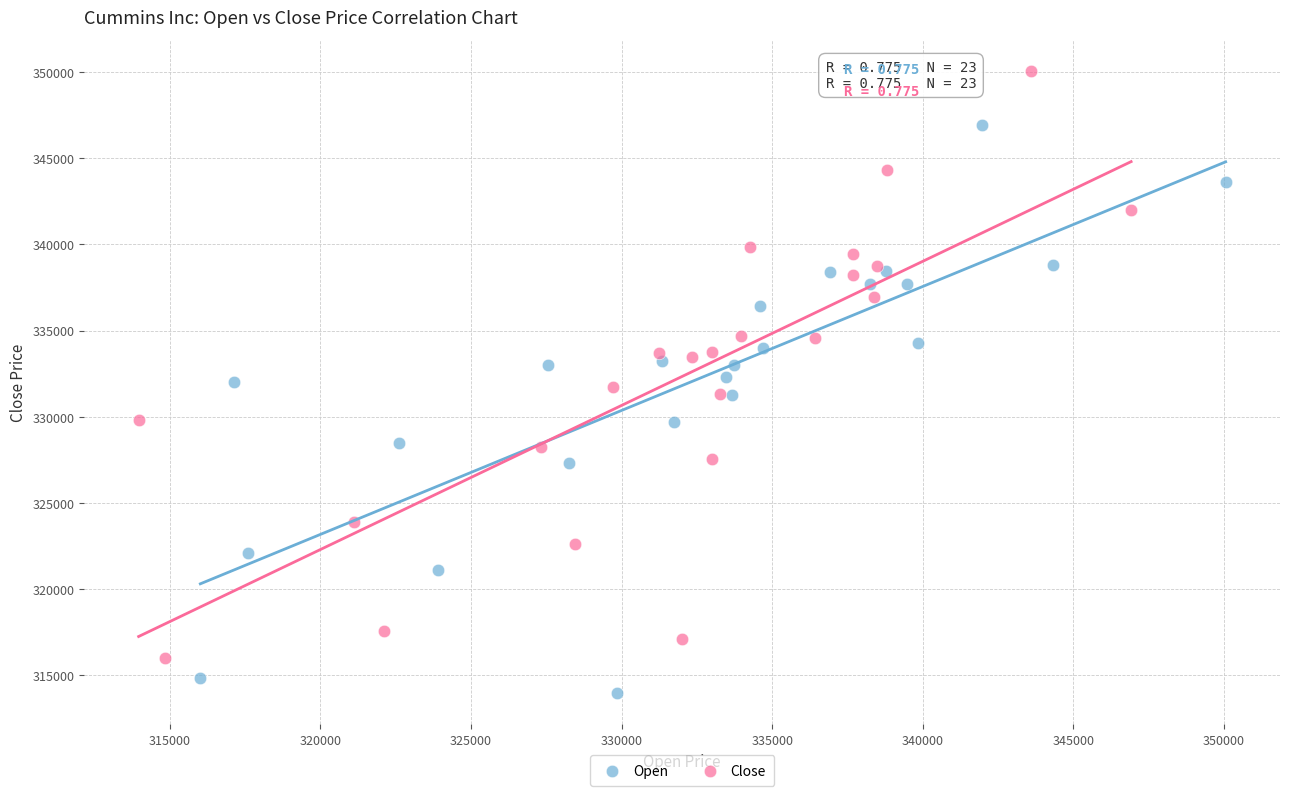

Which series has the largest Y range (max minus min)?

Close